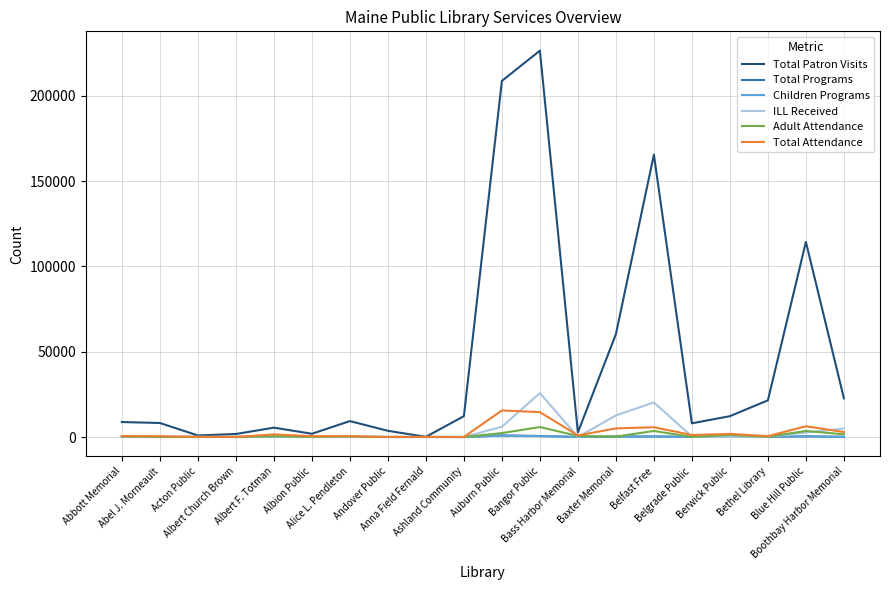

Which series has the largest total across all categories?

Total Patron Visits